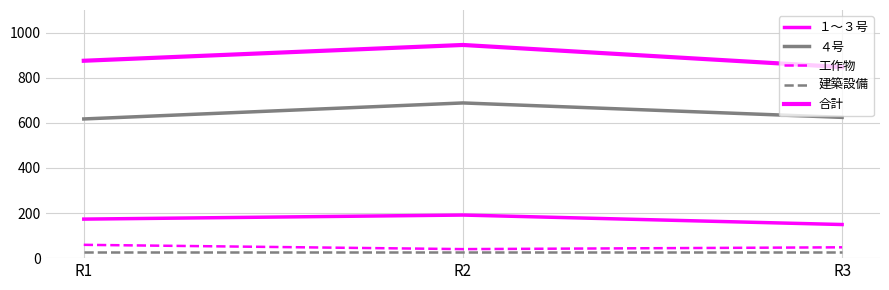

Which series has the largest range (max minus min)?

合計